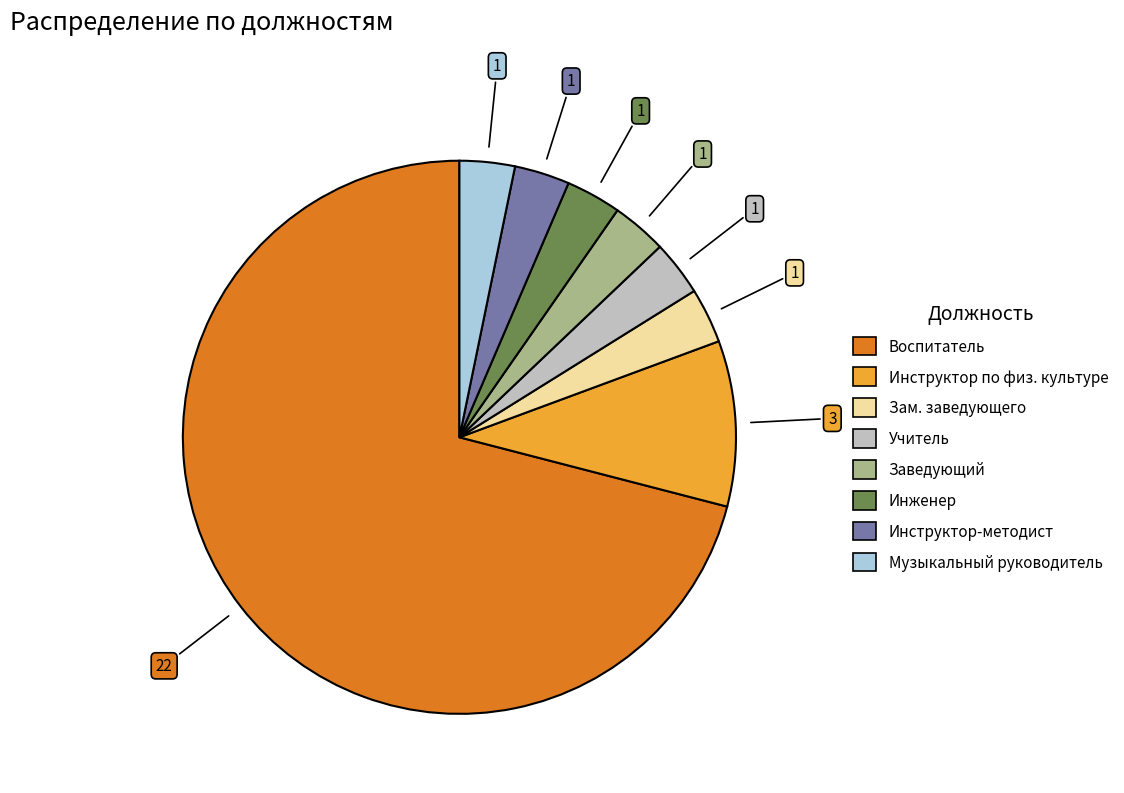

Count the number of slices in the pie.

8